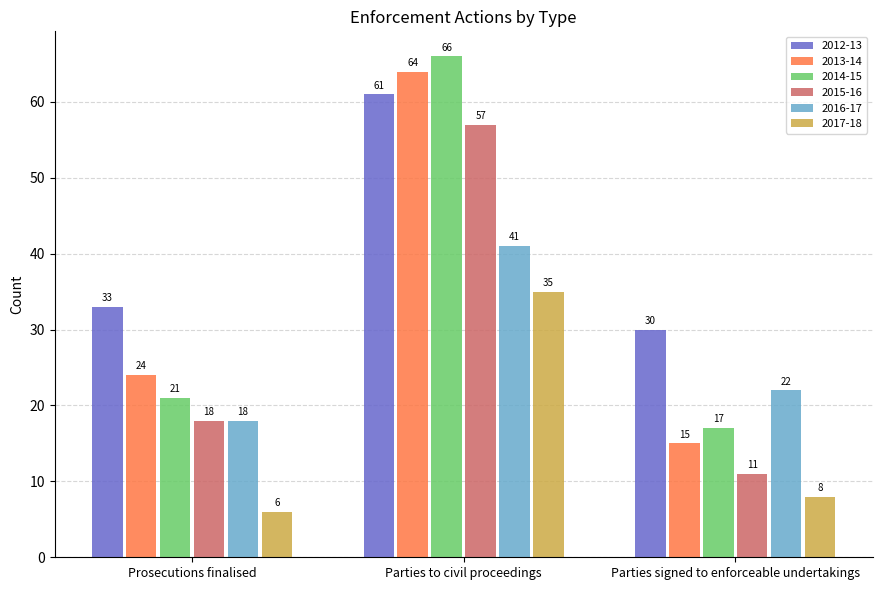

Reading right to left, transcribe all the data shown in this chart.

2012-13: Parties signed to enforceable undertakings=30	Parties to civil proceedings=61	Prosecutions finalised=33
2013-14: Parties signed to enforceable undertakings=15	Parties to civil proceedings=64	Prosecutions finalised=24
2014-15: Parties signed to enforceable undertakings=17	Parties to civil proceedings=66	Prosecutions finalised=21
2015-16: Parties signed to enforceable undertakings=11	Parties to civil proceedings=57	Prosecutions finalised=18
2016-17: Parties signed to enforceable undertakings=22	Parties to civil proceedings=41	Prosecutions finalised=18
2017-18: Parties signed to enforceable undertakings=8	Parties to civil proceedings=35	Prosecutions finalised=6